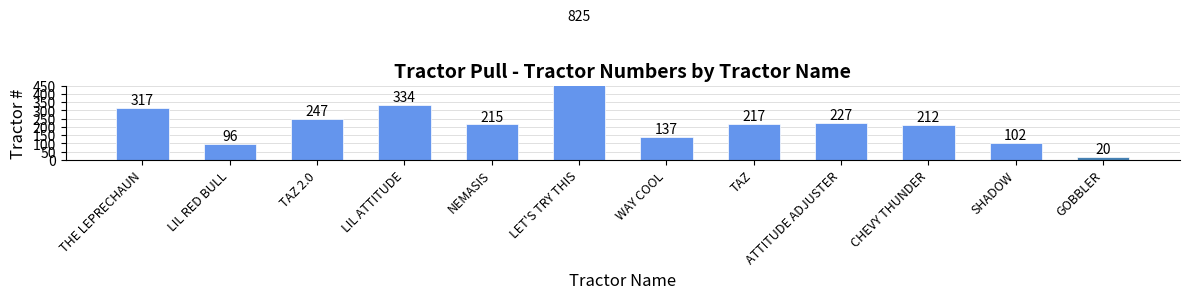

Between THE LEPRECHAUN and GOBBLER, which is larger?

THE LEPRECHAUN